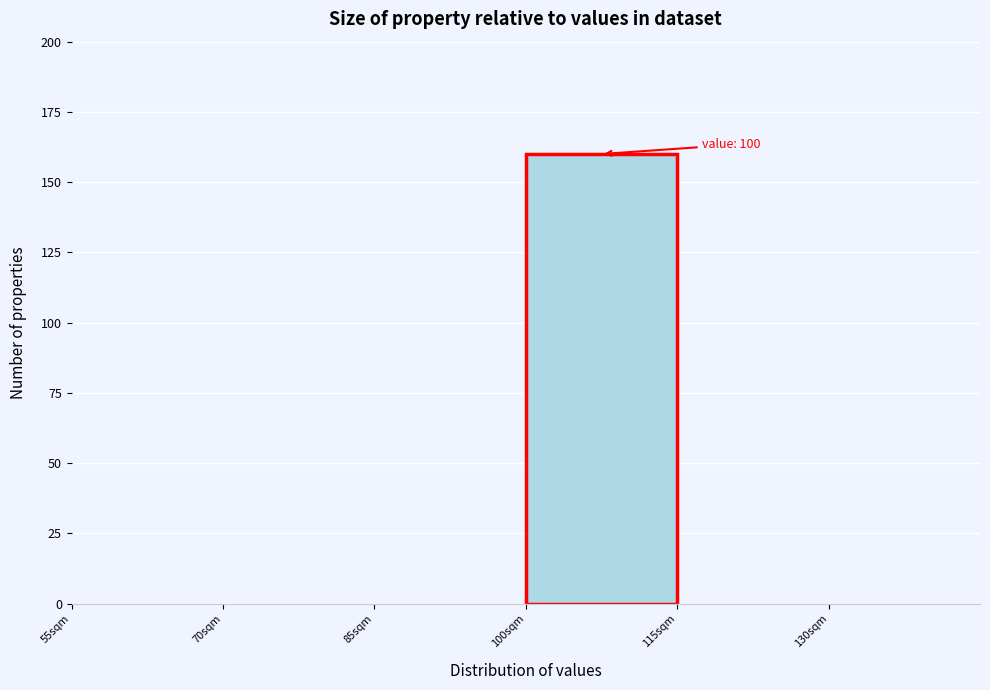

Over which range of the x-axis is the bar tallest?

100 to 115